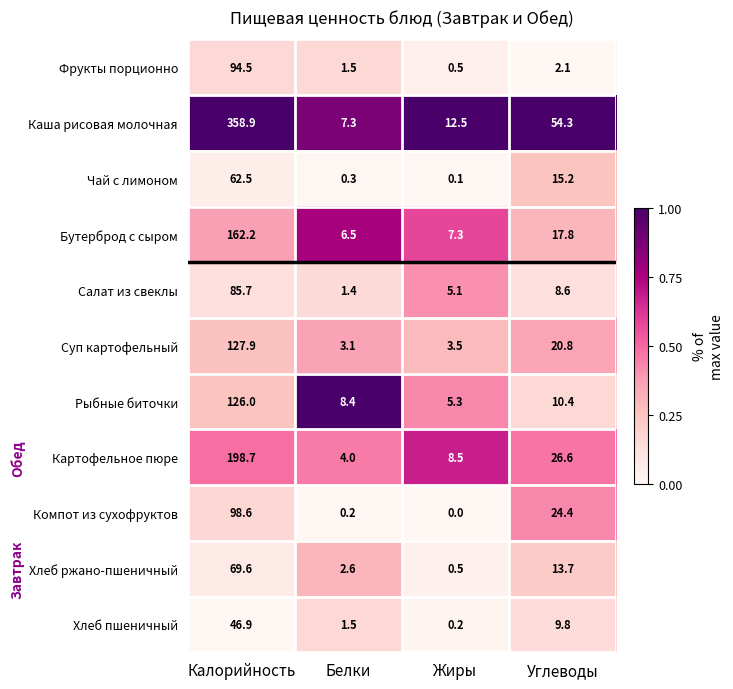

What is the difference between the maximum and minimum values in the Чай с лимоном series?

62.4